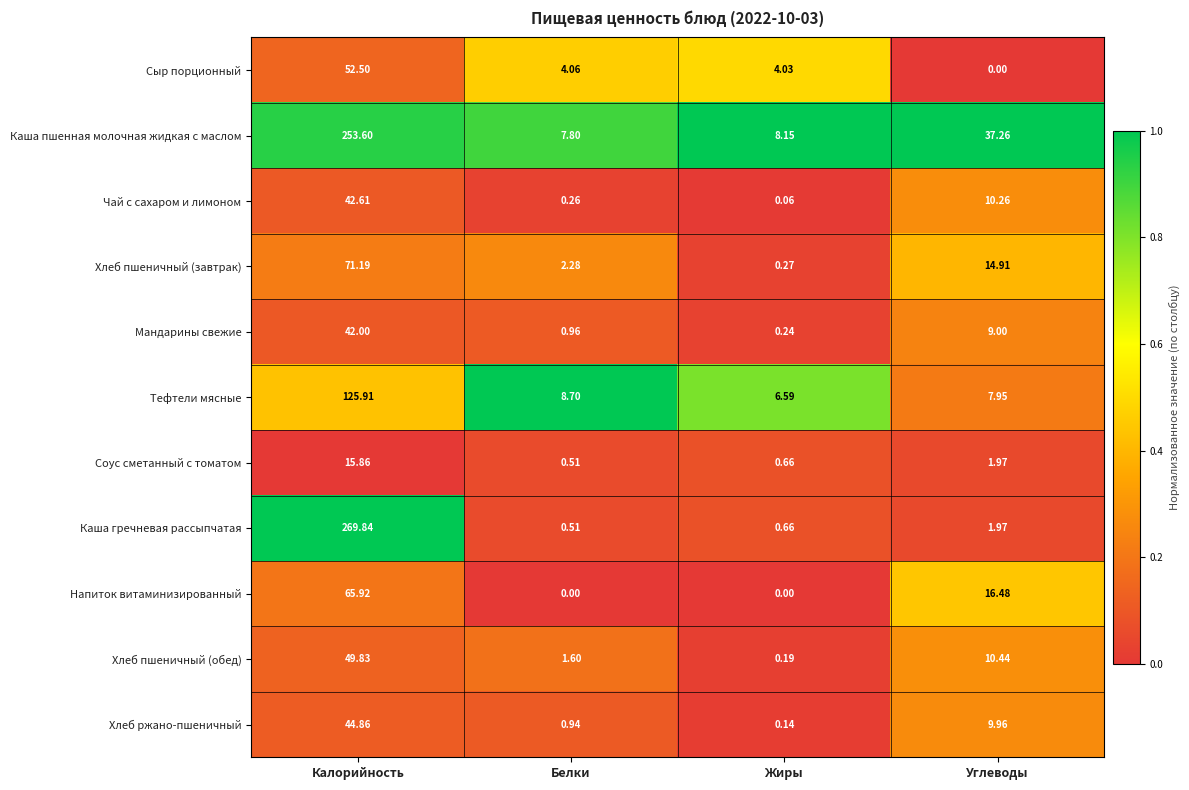

At which label is Хлеб пшеничный (завтрак) closest to 35?

Углеводы